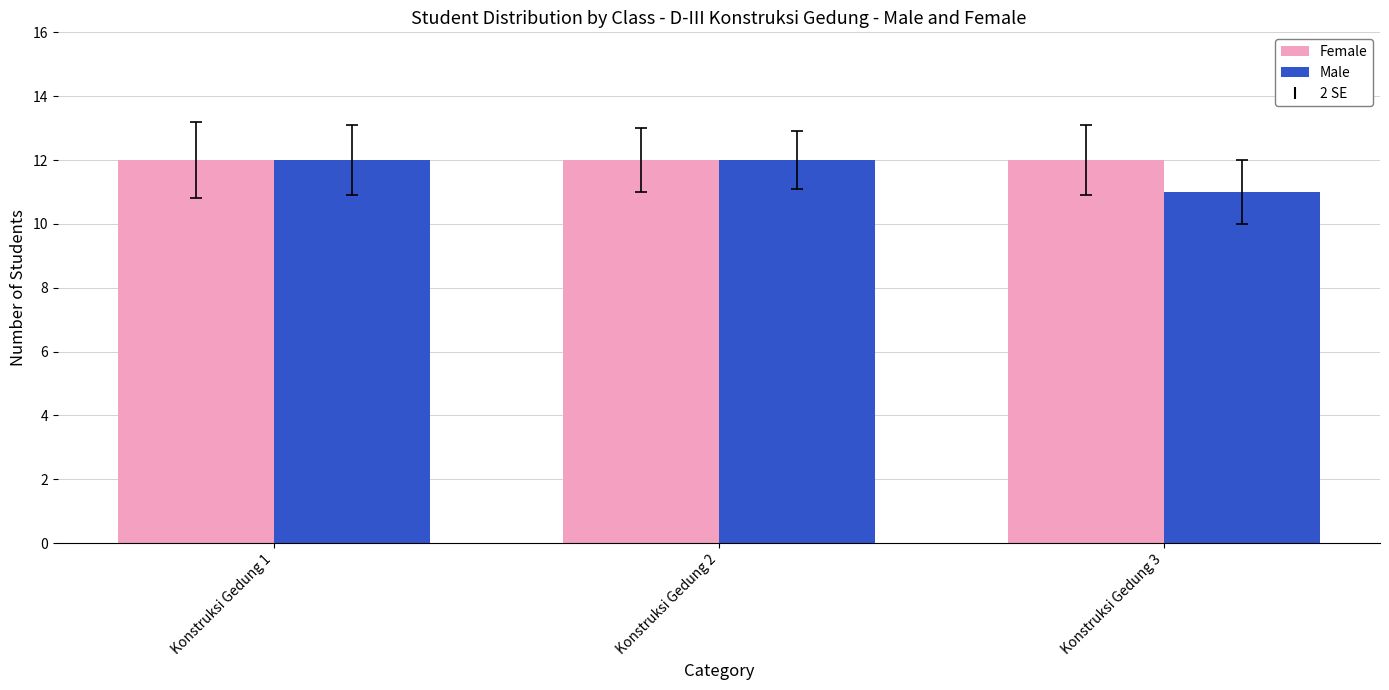

Does the chart contain stacked bars?

No